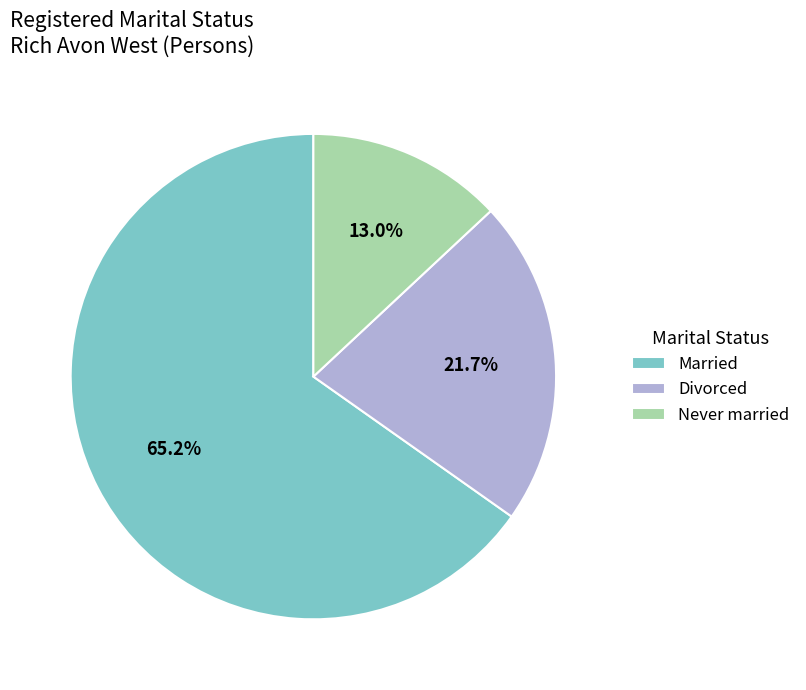

Which has a higher value, Married or Divorced?

Married